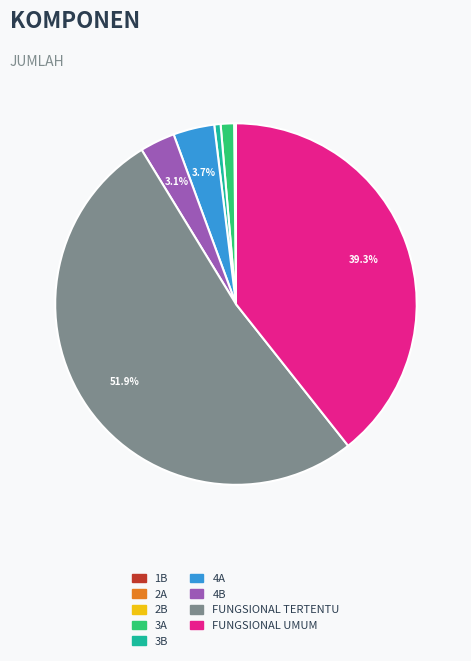

To the nearest percent, what percentage of the pie is 3A?

1%